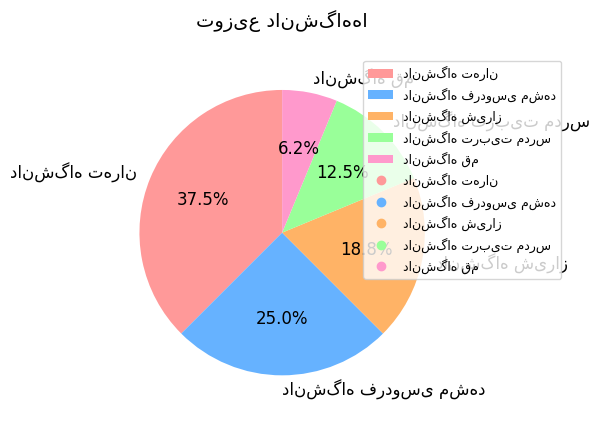

Is there a majority slice in this chart?

No